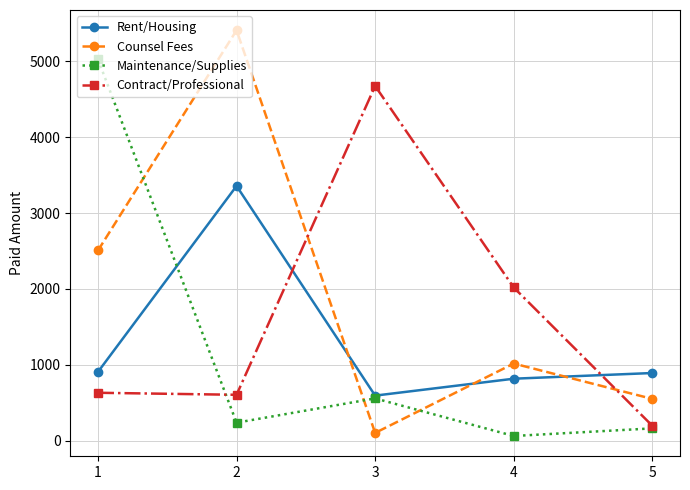

Count the number of data series in this chart.

4